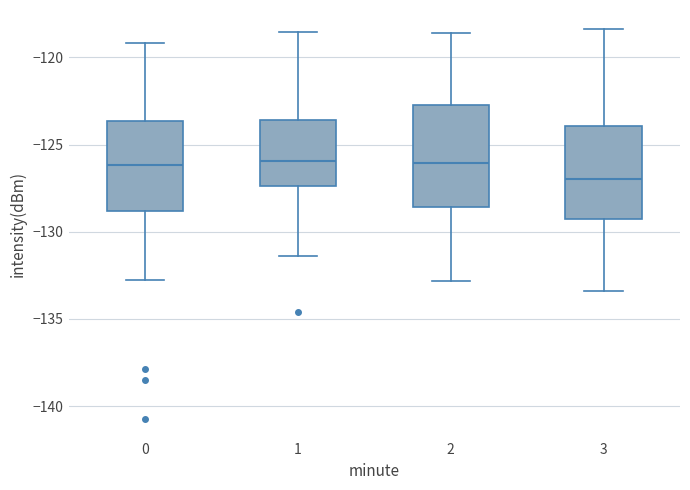

Comparing the boxes themselves (not the whiskers), which one is the tallest?

2